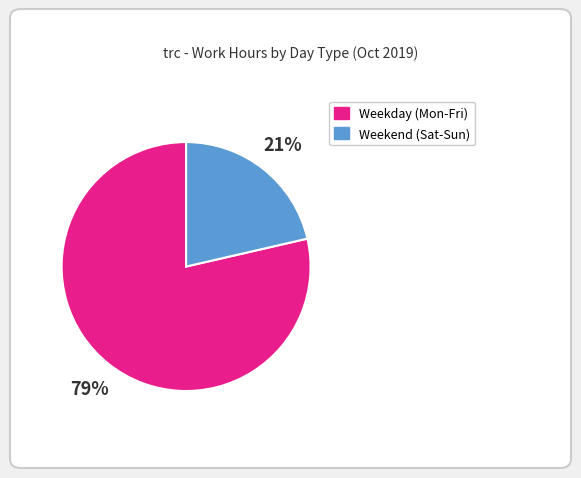

Does any single category account for the majority?

Yes